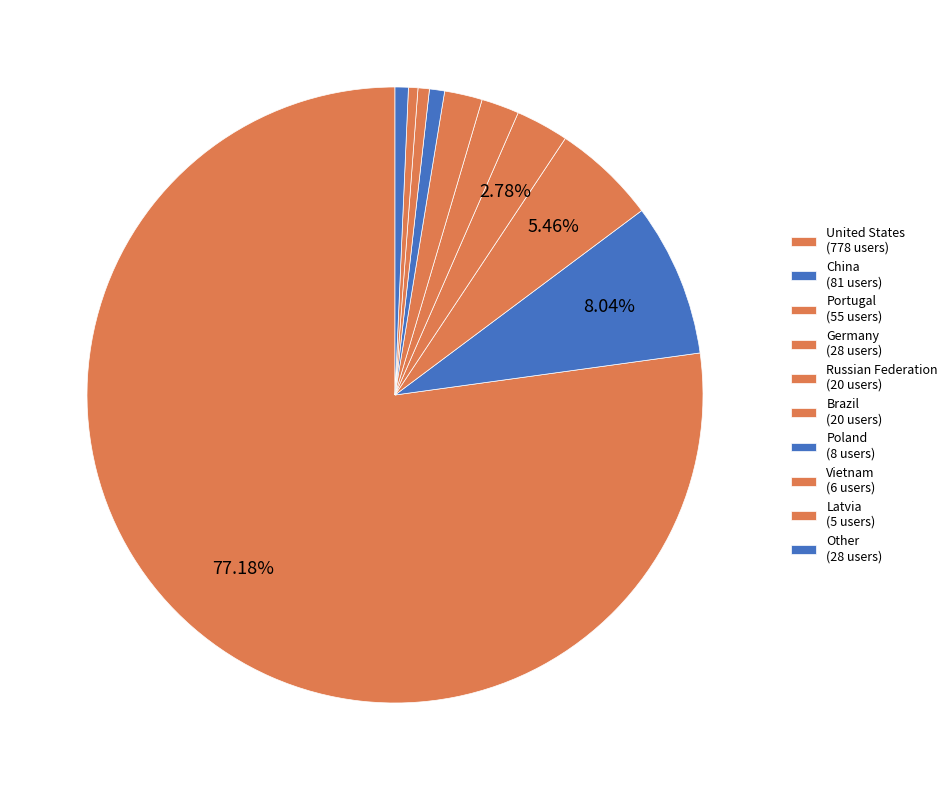

To the nearest percent, what is the difference between the Latvia and Germany slice percentages?

2%